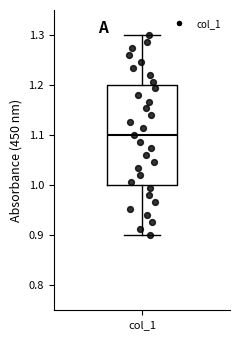

Read this box plot against the y-axis: the position of the median line, the range covered by the box, and the ends of both whiskers. The values are not printed on the chart, so give them approximately, as read against the axis.

median 1.1, box 1.0 to 1.2, whiskers 0.9 to 1.3